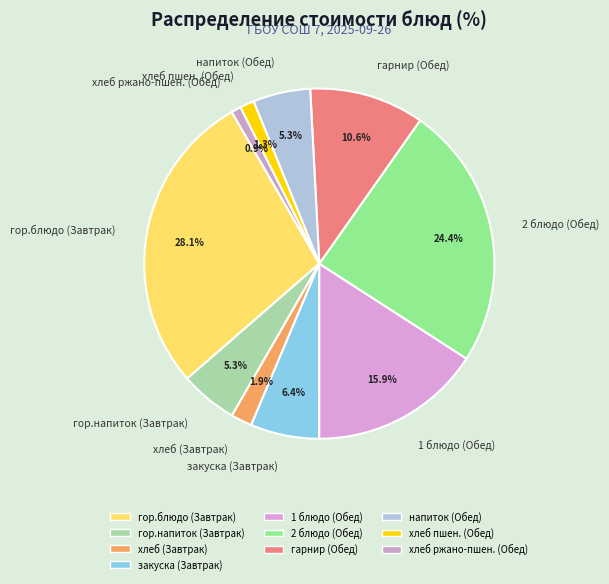

What percentage do гарнир (Обед) and напиток (Обед) together represent?

15.9%